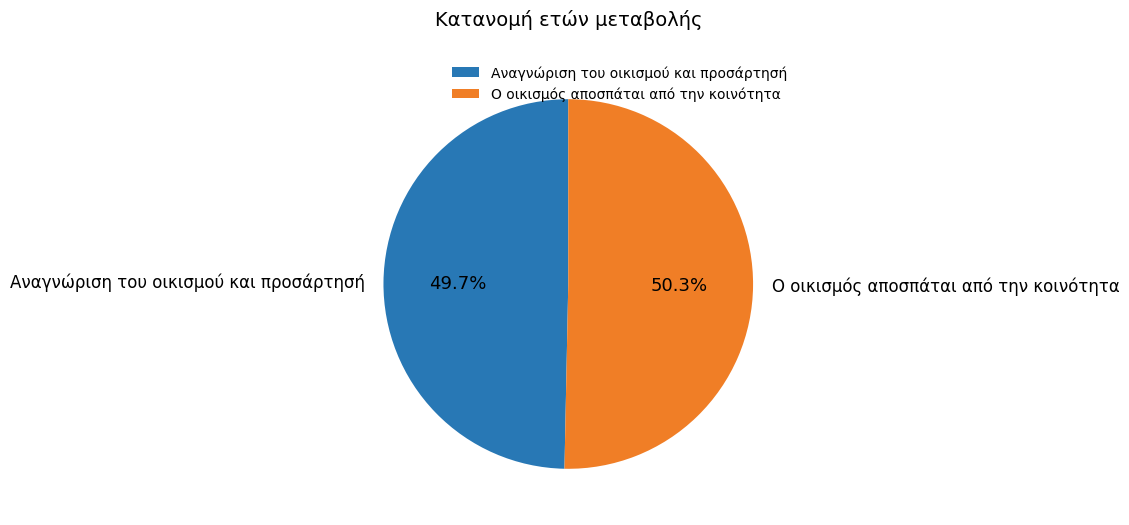

Which slice is the smallest?

Αναγνώριση του οικισμού και προσάρτησή